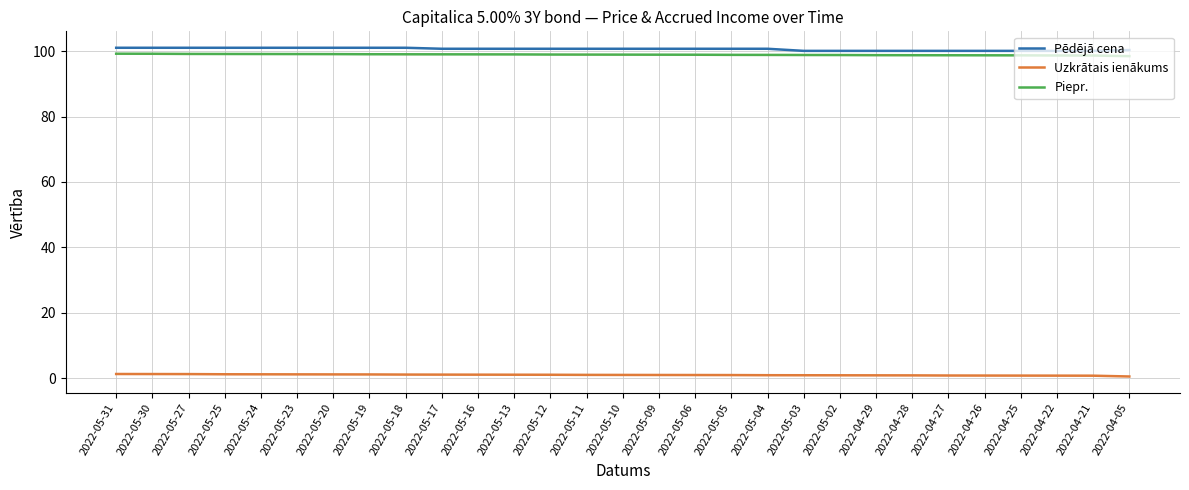

Is this an area chart (filled region under the line)?

No